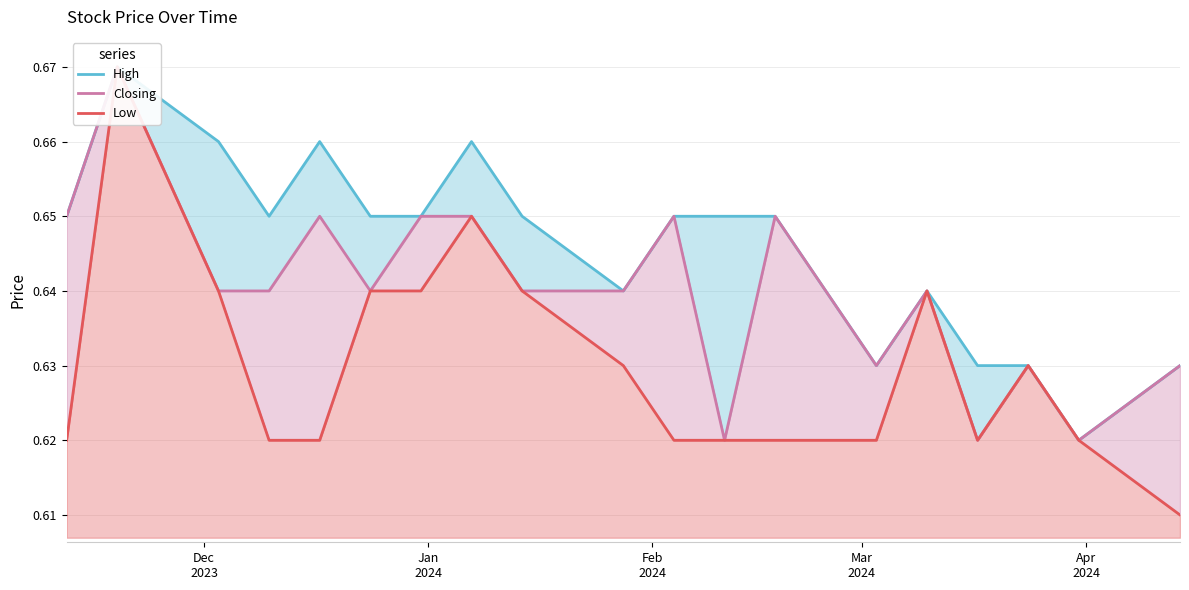

Which series has the largest total across all categories?

High